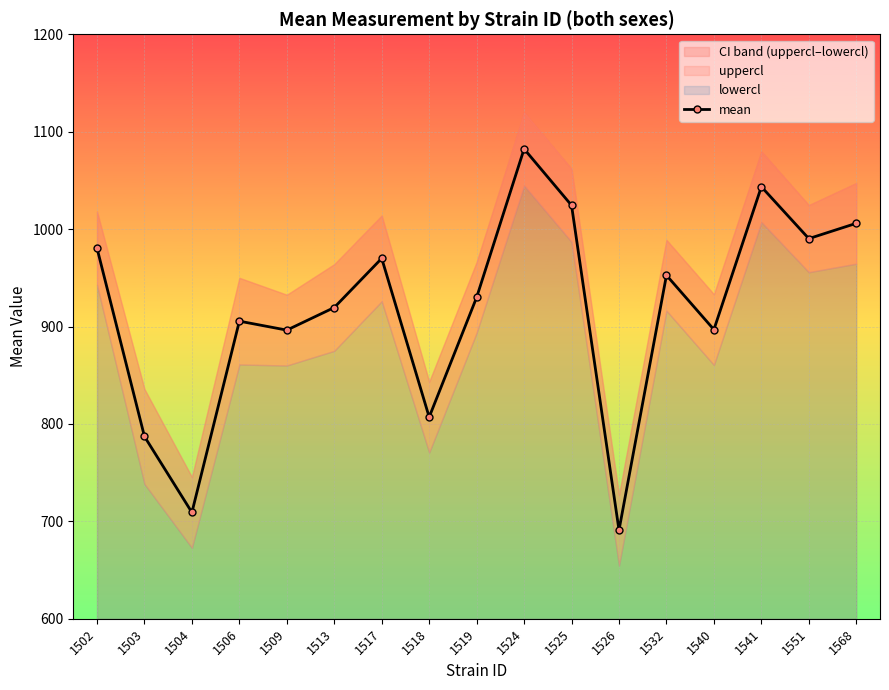

Is it true that the value at 1532 is 952.6?

True